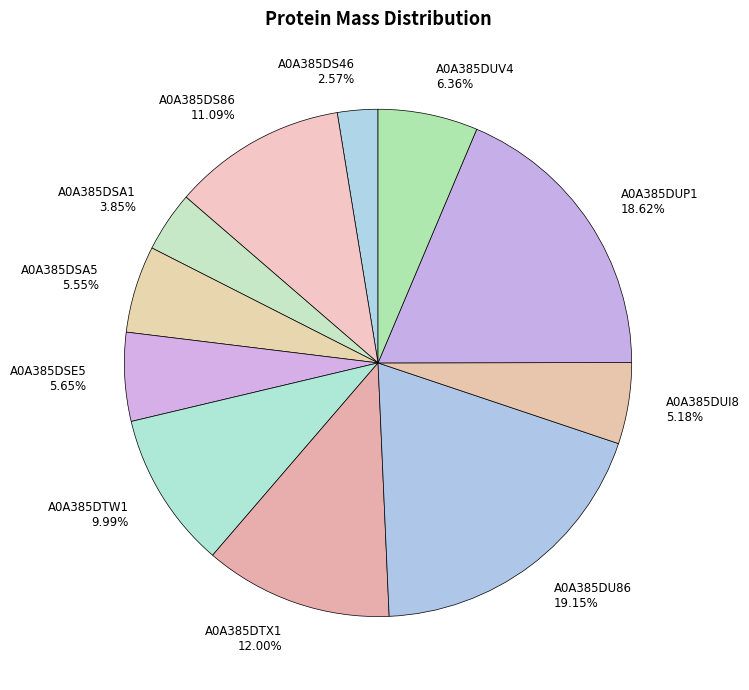

To the nearest percent, what is the combined percentage of A0A385DSA1 and A0A385DS86?

15%